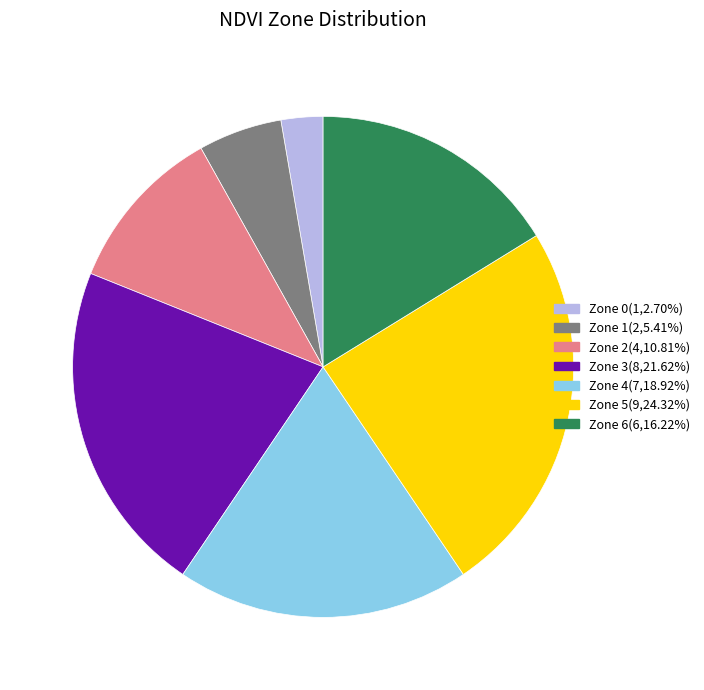

What is the ratio of the value at Zone 3(8,21.62%) to the value at Zone 4(7,18.92%)?

1.1